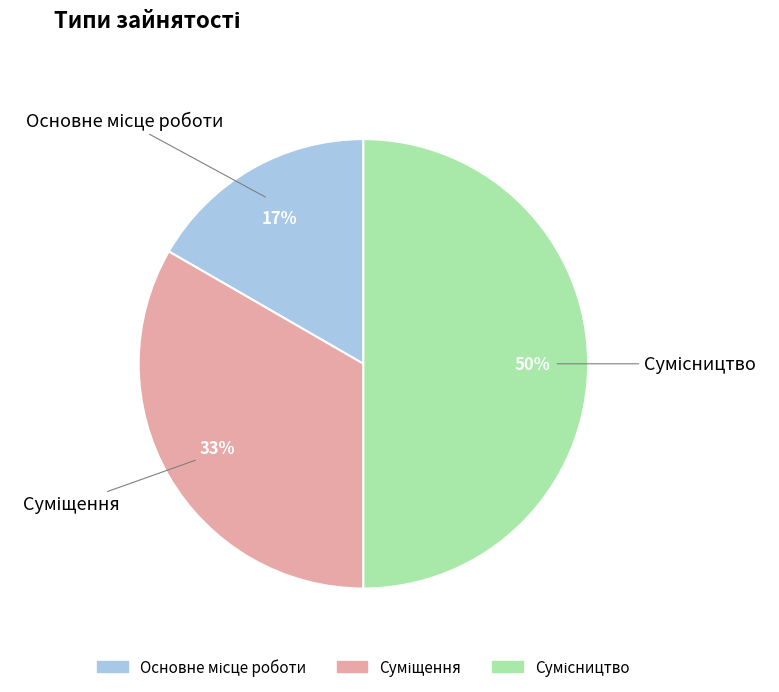

To the nearest percent, what is the difference between the largest and smallest slice percentages?

33%